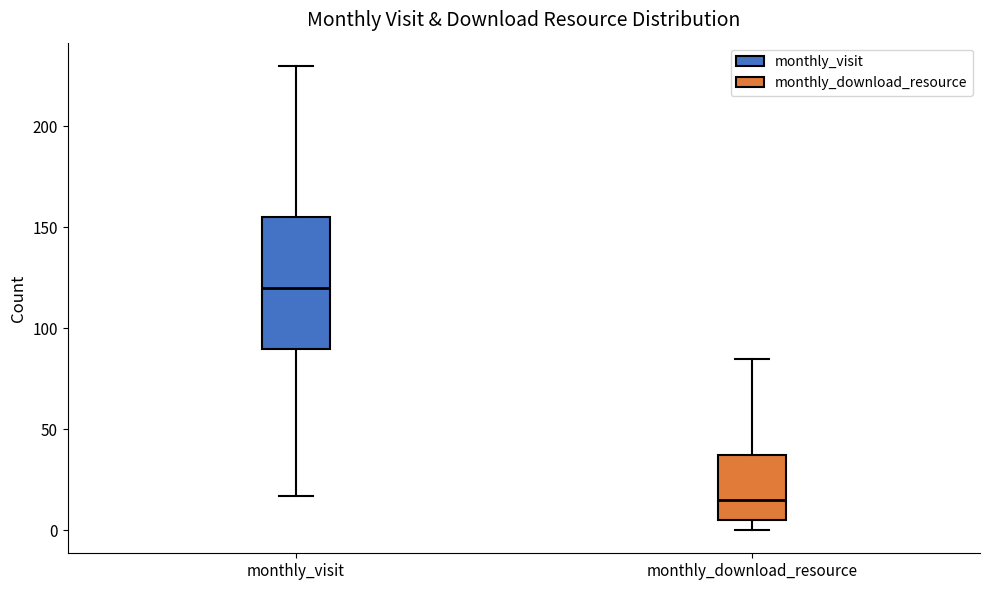

Which box has the lowest median line?

monthly_download_resource